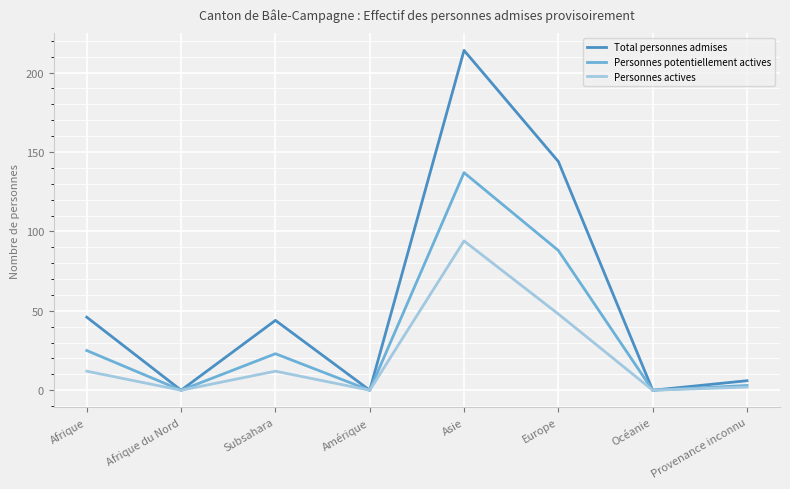

How many series are shown in this chart?

3